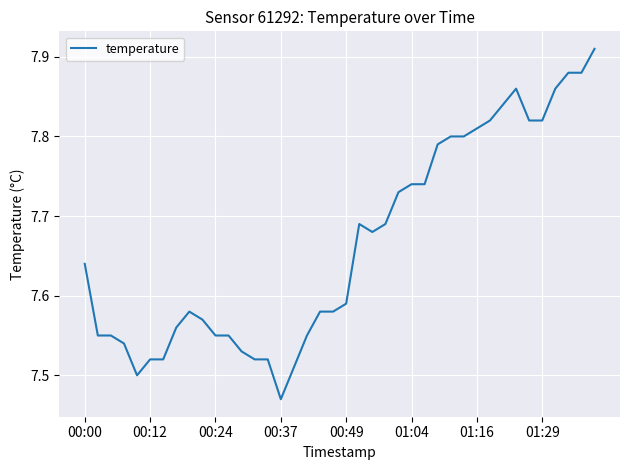

What is the difference between the maximum and minimum values?

0.4